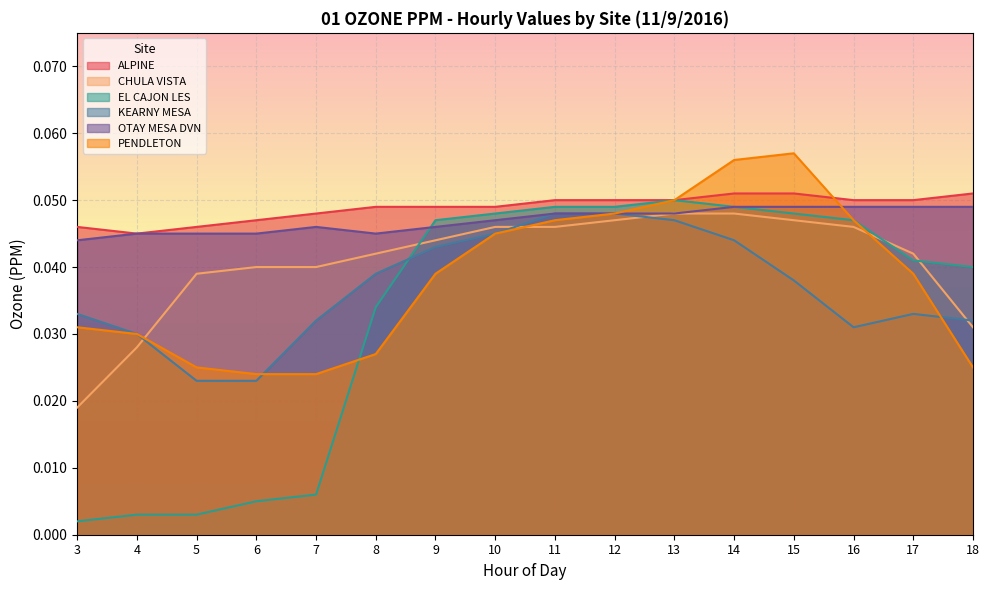

What is the highest value of the ALPINE series?

0.1